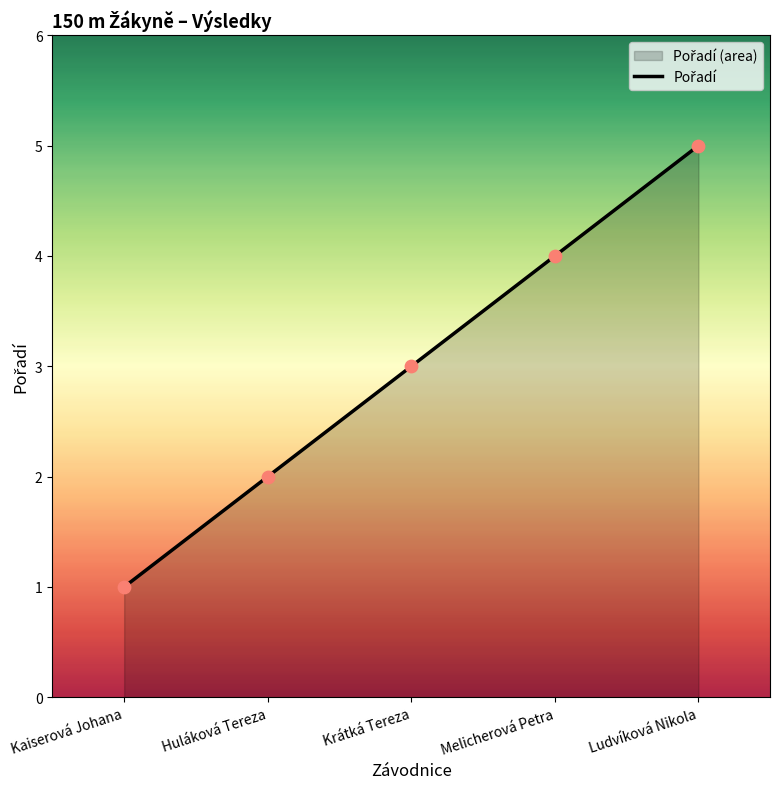

Approximately how many times larger is the value at Kaiserová Johana compared to Melicherová Petra?

0.2